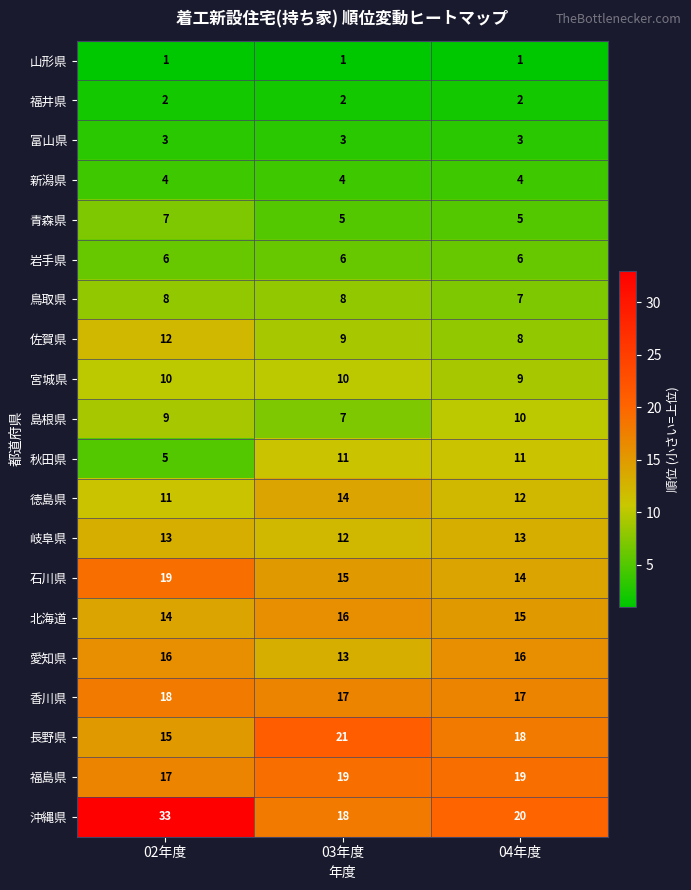

Where is 宮城県 nearest to the value 9?

04年度